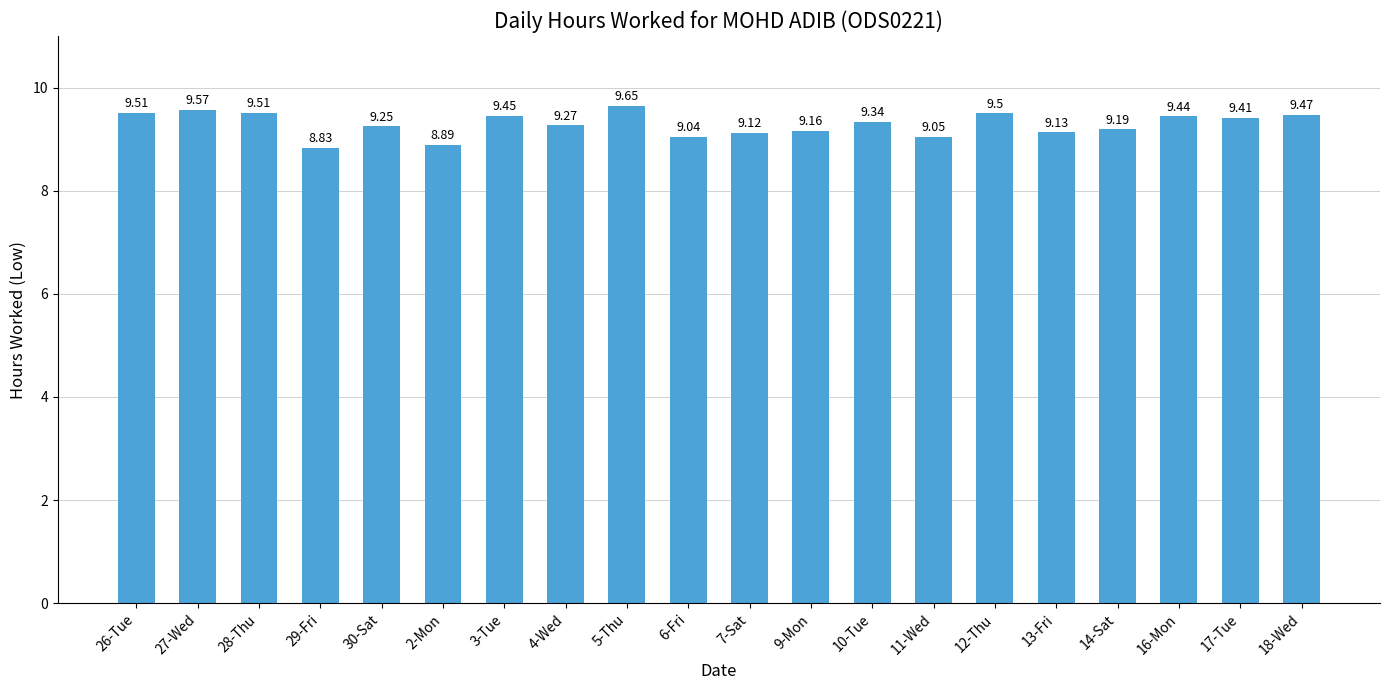

At which category does the chart reach its peak across all series?

5-Thu